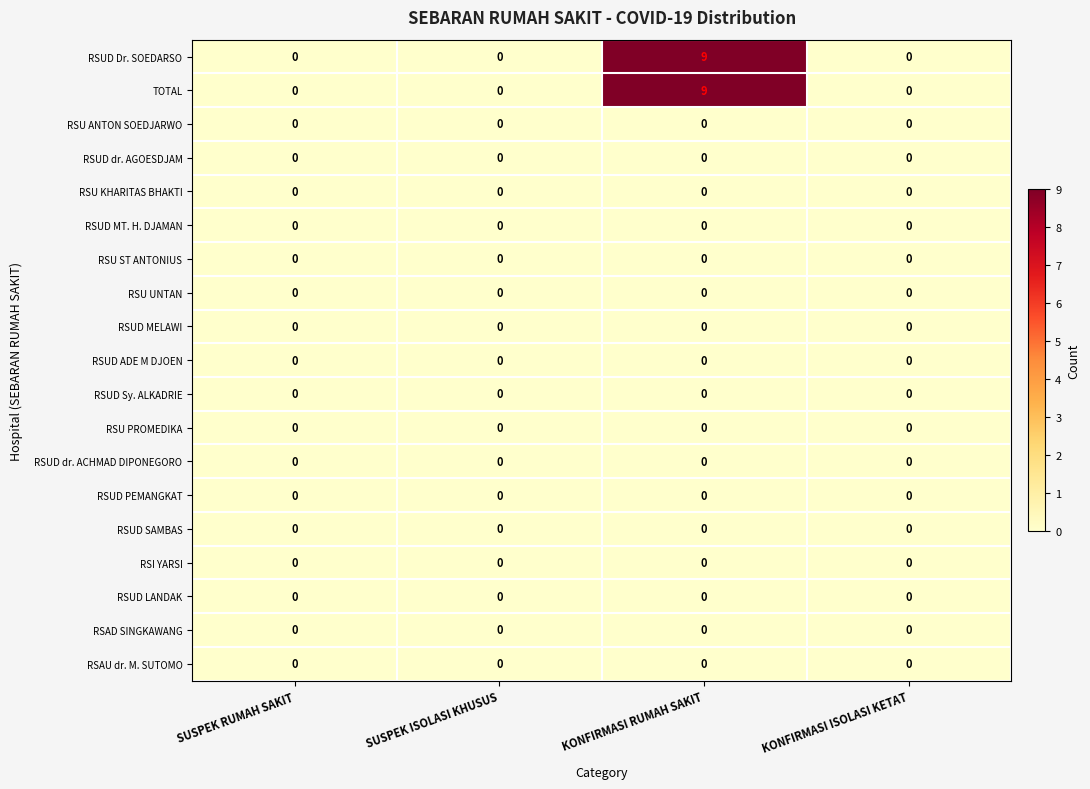

What is the sum of all TOTAL values?

9